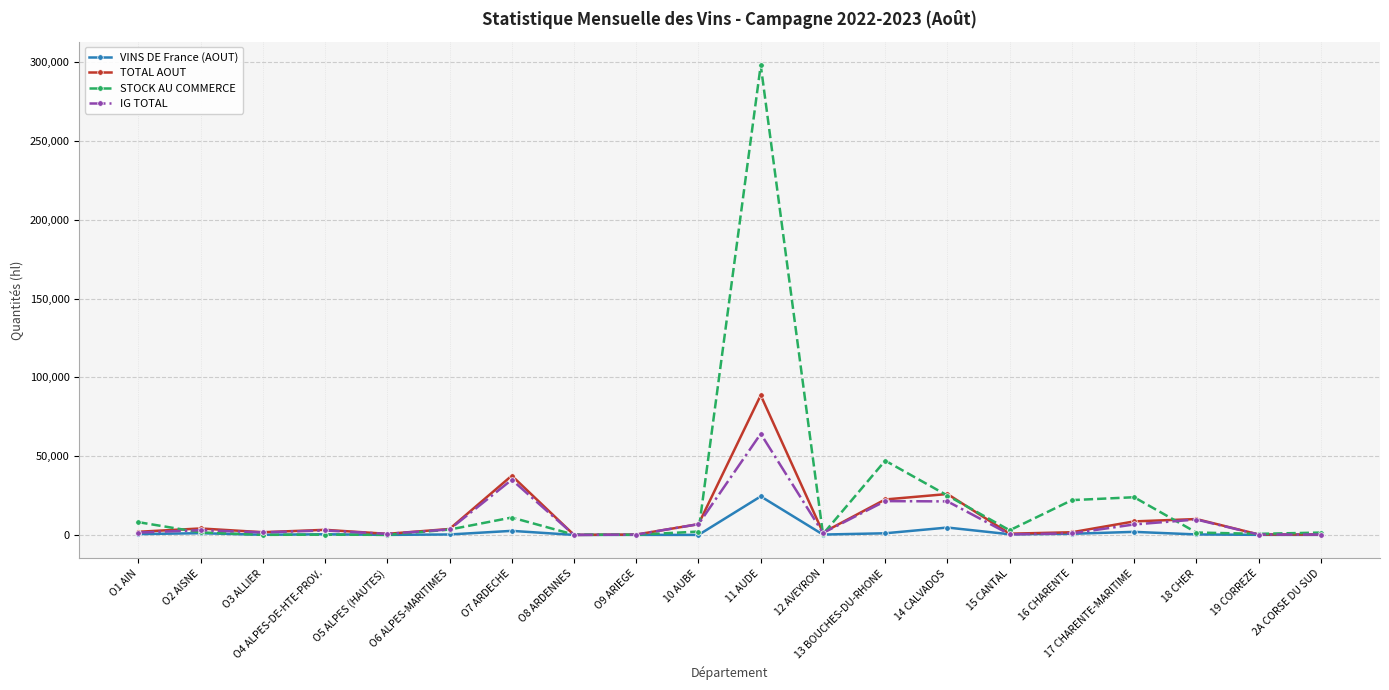

True or false: STOCK AU COMMERCE has more than 0 interior local peaks.

True